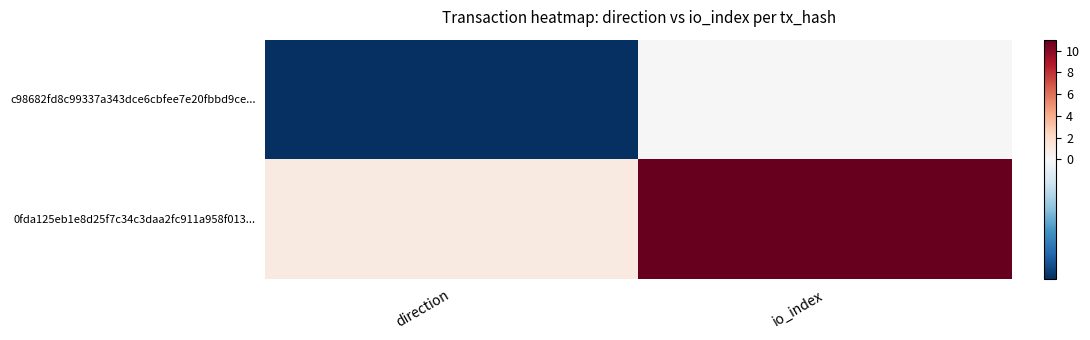

Which series has the largest total across all categories?

0fda125eb1e8d25f7c34c3daa2fc911a958f013...